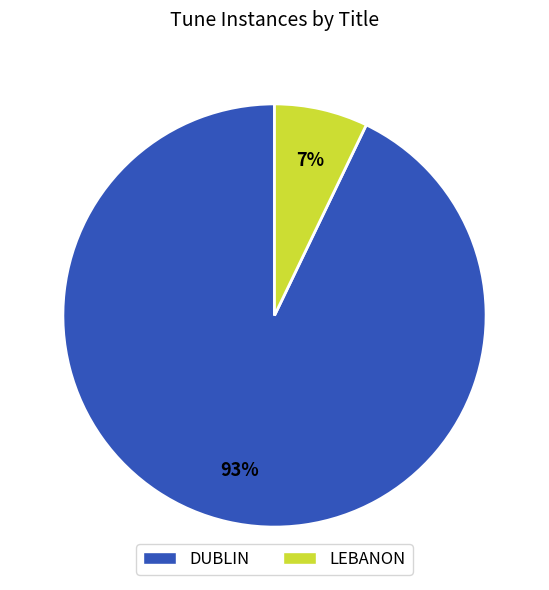

Combined, do DUBLIN and LEBANON account for over 50%?

Yes